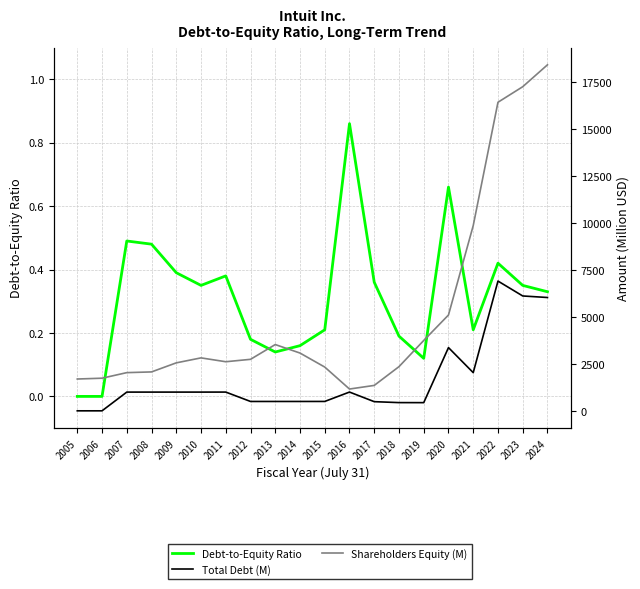

What is the difference between the Debt-to-Equity Ratio values at 2018 and 2024?

0.1